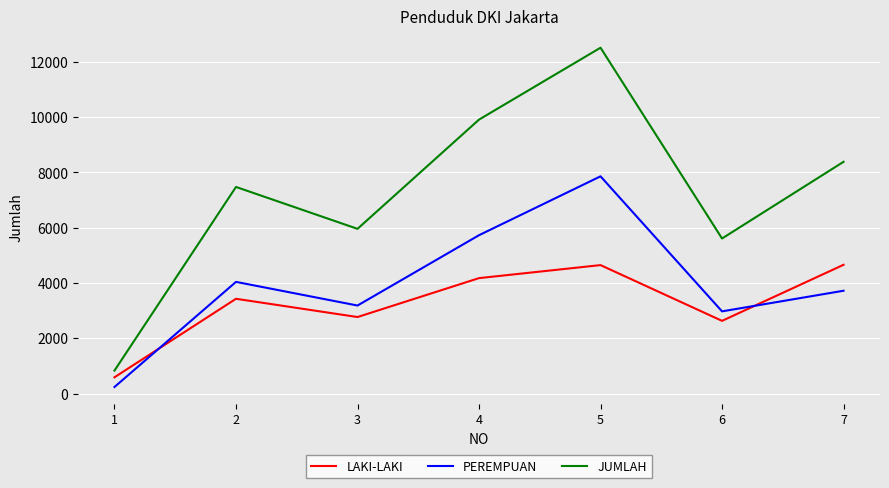

How many values in the JUMLAH series are below 7477?

3